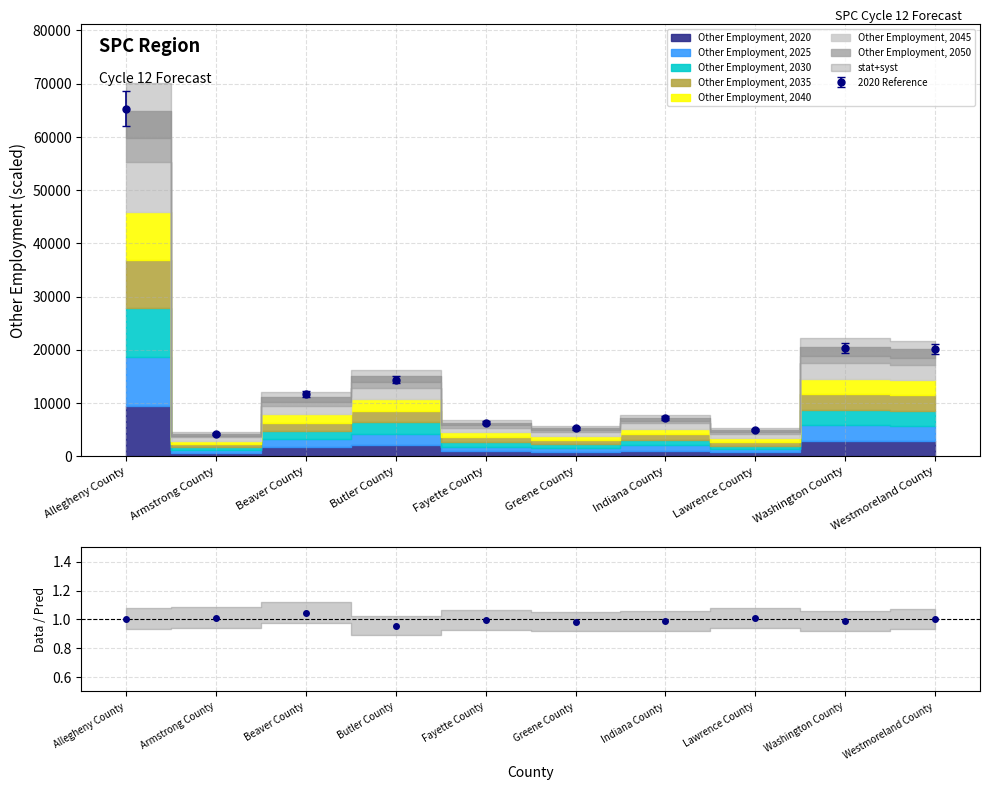

Where is the first local minimum for 2020 Reference?

Armstrong County